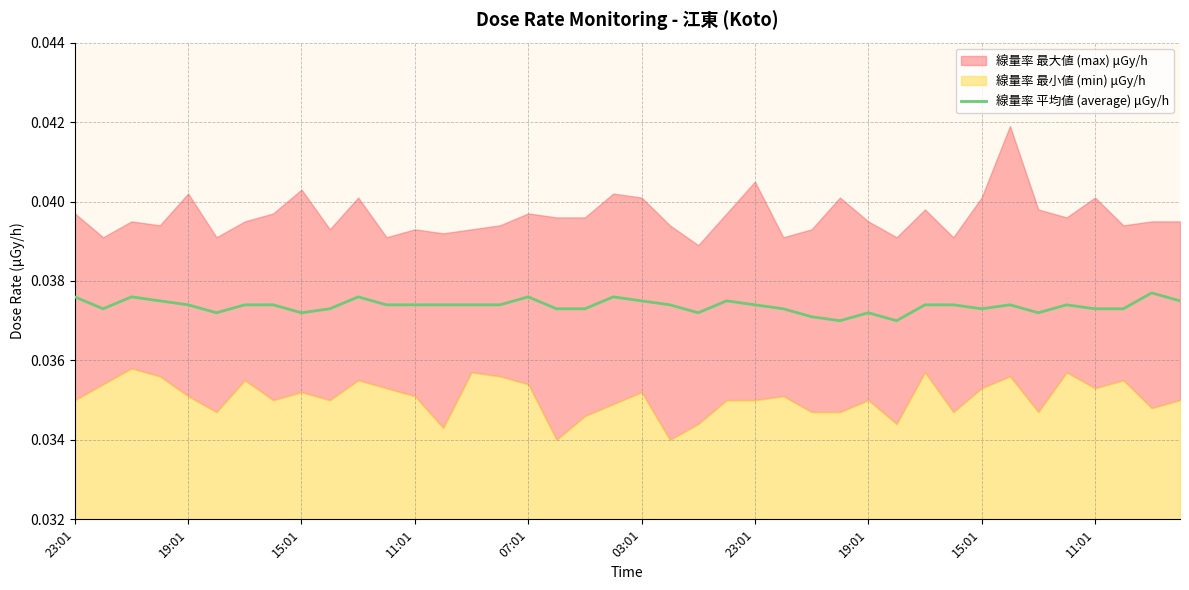

How many points are lower than both their immediate neighbors (excluding endpoints)?

8